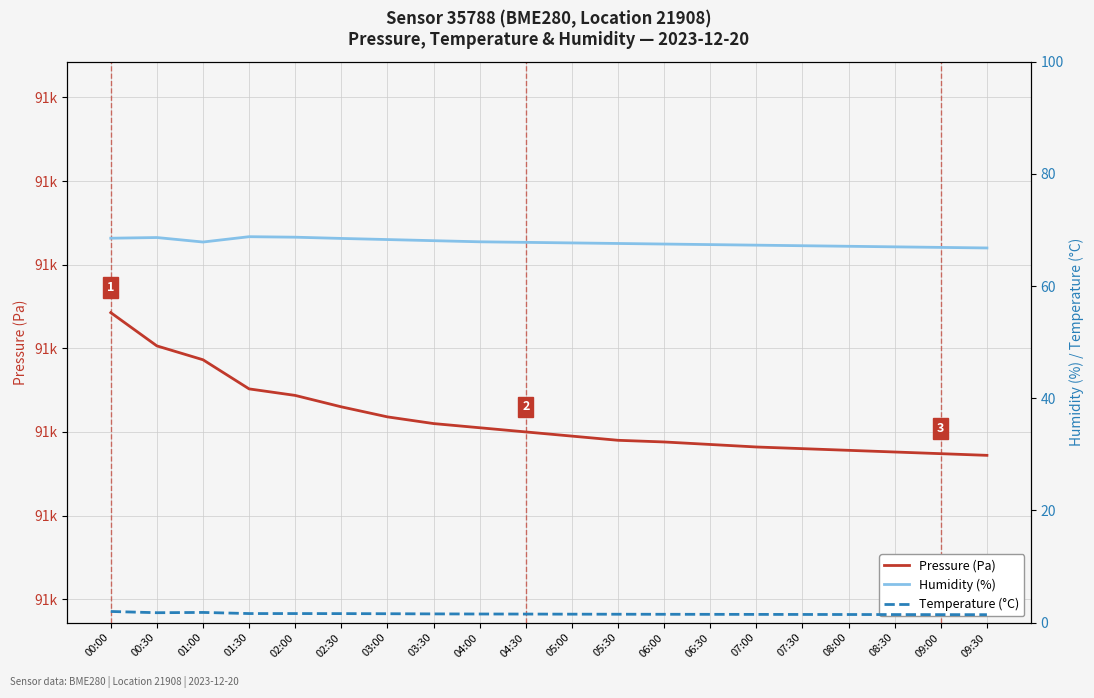

True or false: Humidity (%) has more than 1 interior local peaks.

True